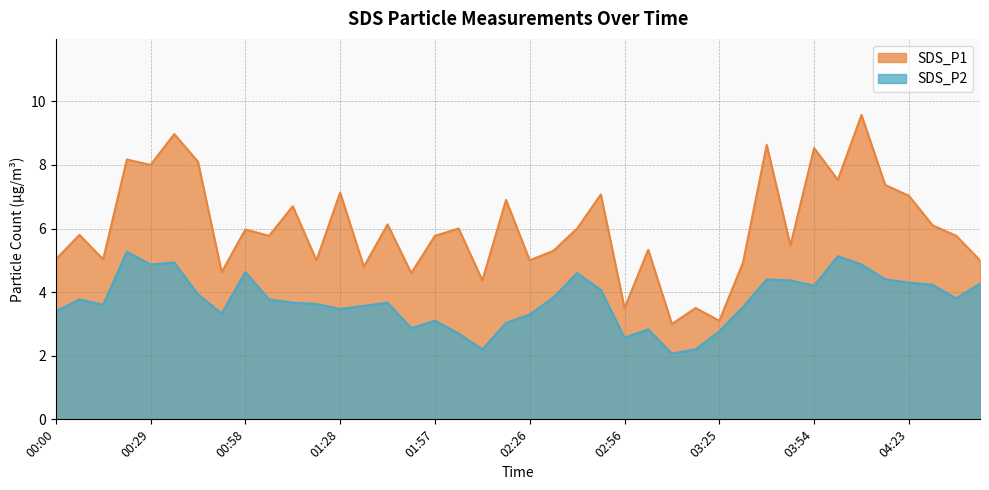

Reading left to right, list all the values displayed in this chart.

SDS_P1: 5.0	5.8	5.0	8.2	8.0	9.0	8.1	4.6	6.0	5.8	6.7	5.0	7.1	4.8	6.1	4.6	5.8	6.0	4.4	6.9	5.0	5.3	6.0	7.1	3.5	5.3	3.0	3.5	3.1	4.9	8.6	5.5	8.5	7.5	9.6	7.4	7.0	6.1	5.8	5.0
SDS_P2: 3.4	3.8	3.6	5.3	4.9	4.9	3.9	3.3	4.6	3.8	3.7	3.6	3.5	3.6	3.7	2.9	3.1	2.7	2.2	3.0	3.3	3.8	4.6	4.1	2.6	2.8	2.1	2.2	2.8	3.5	4.4	4.4	4.2	5.1	4.9	4.4	4.3	4.2	3.8	4.3